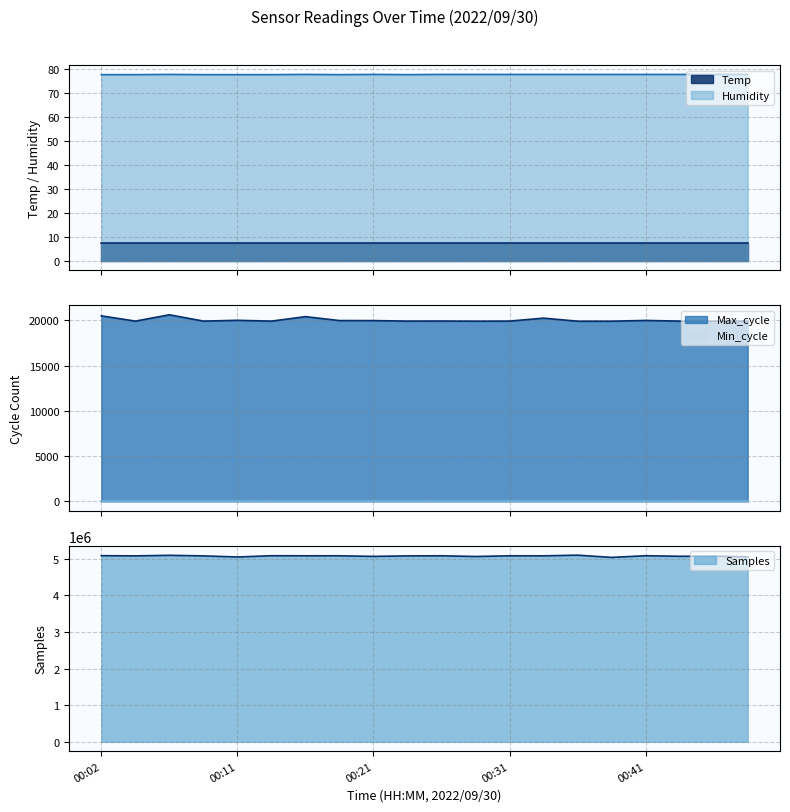

Which category has the lowest value across all series?

00:02